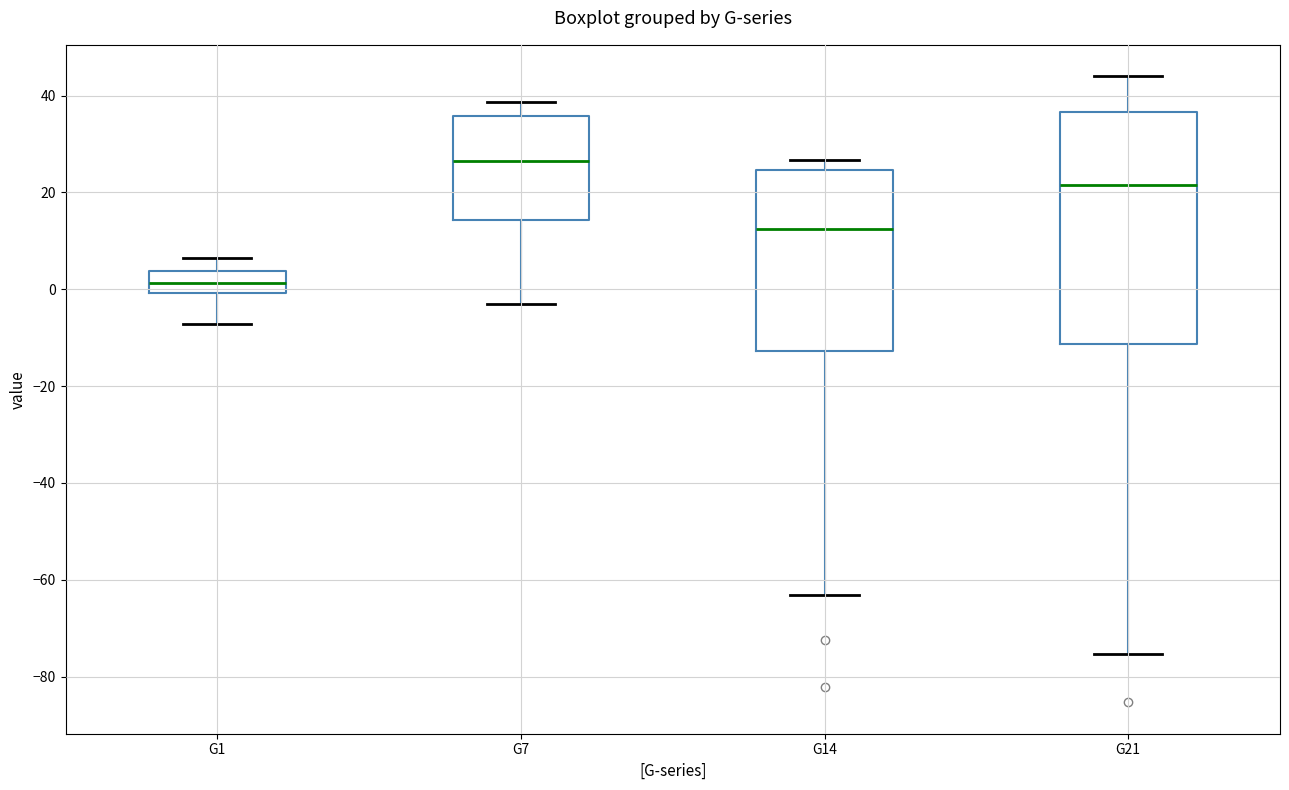

Where is the upper edge of the box for G14 on the y-axis? The values are not printed on the chart, so give them approximately, as read against the axis.

24